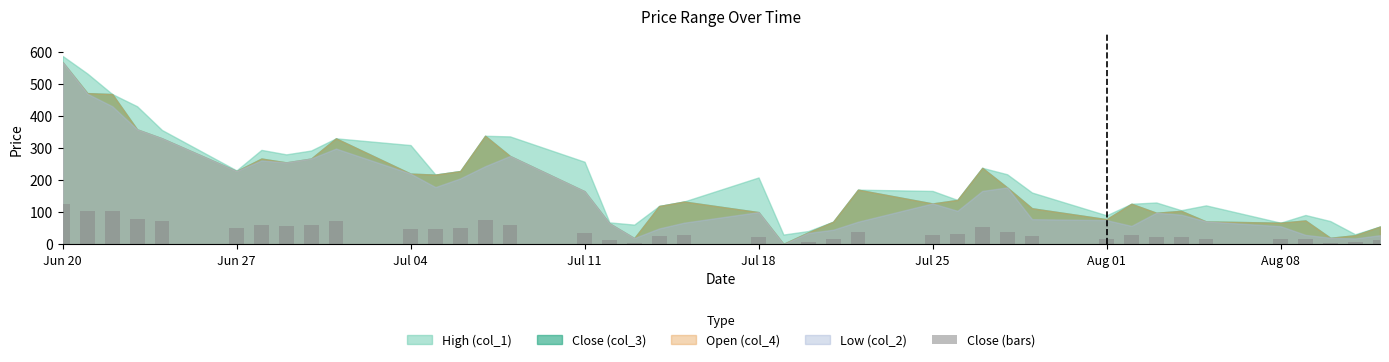

Does the chart contain stacked bars?

No